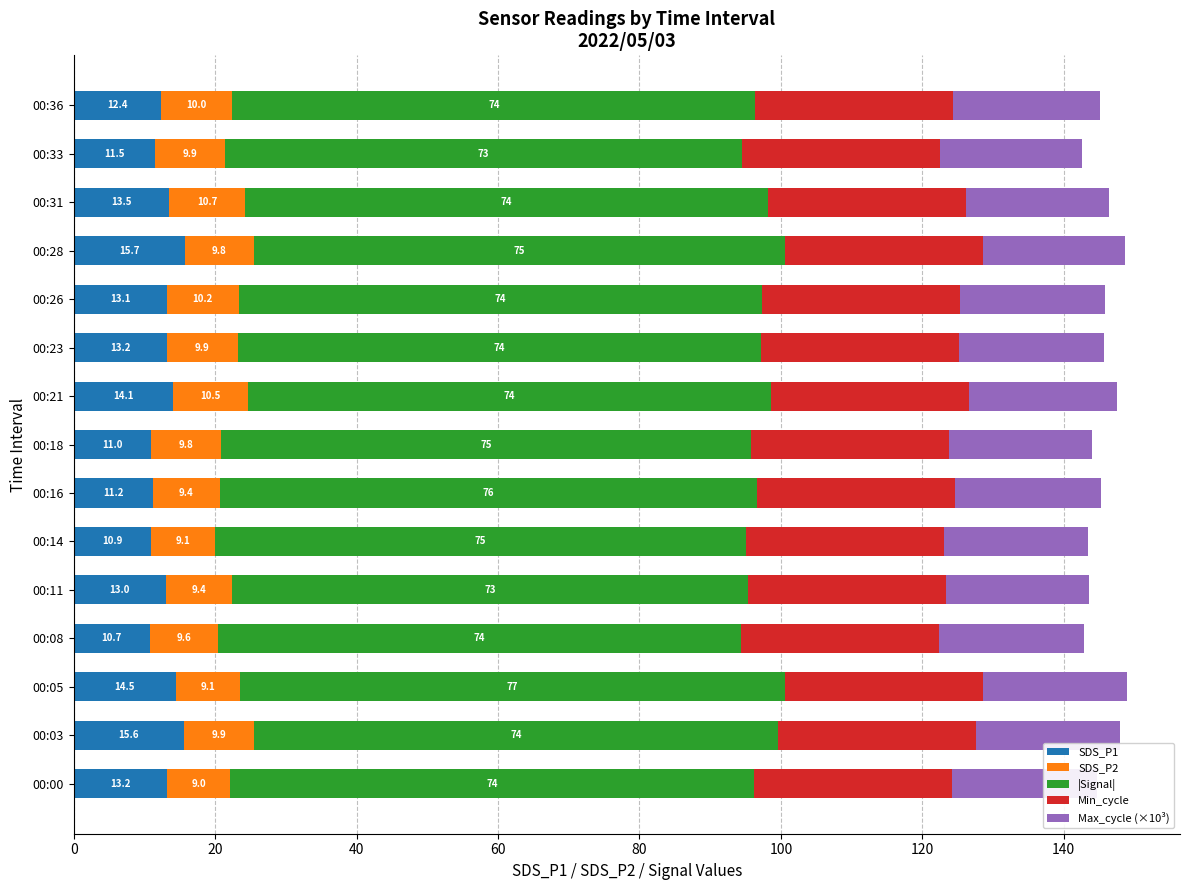

The value of SDS_P1 at 00:00 is 13.2. True or false?

True